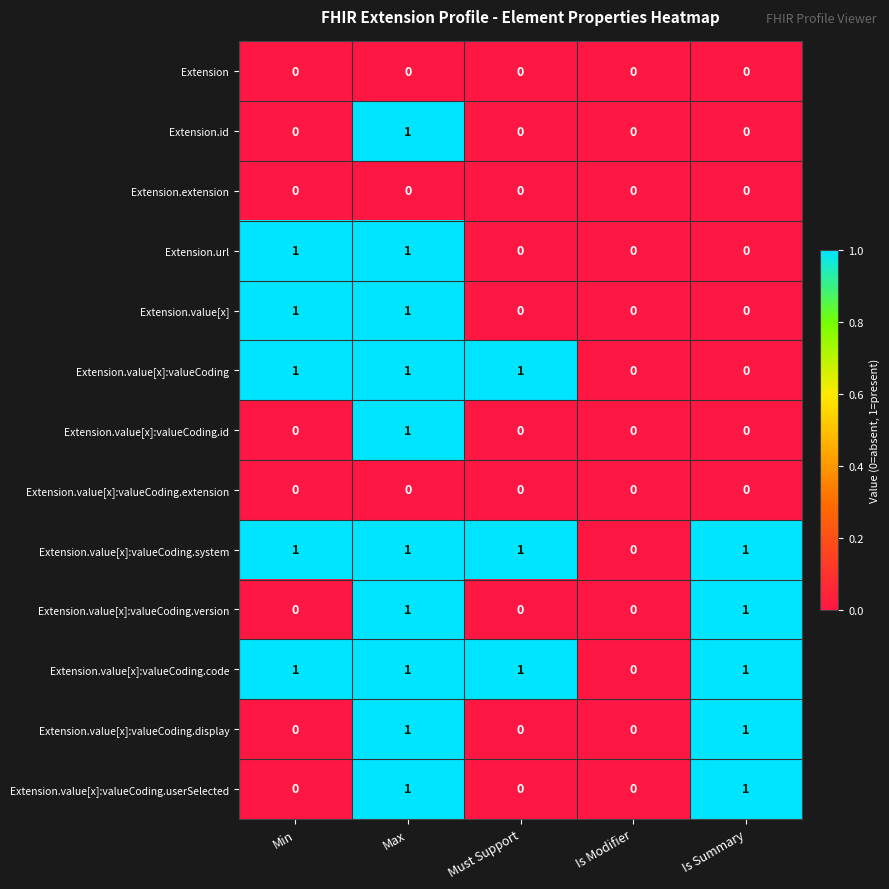

Count the number of data series in this chart.

13